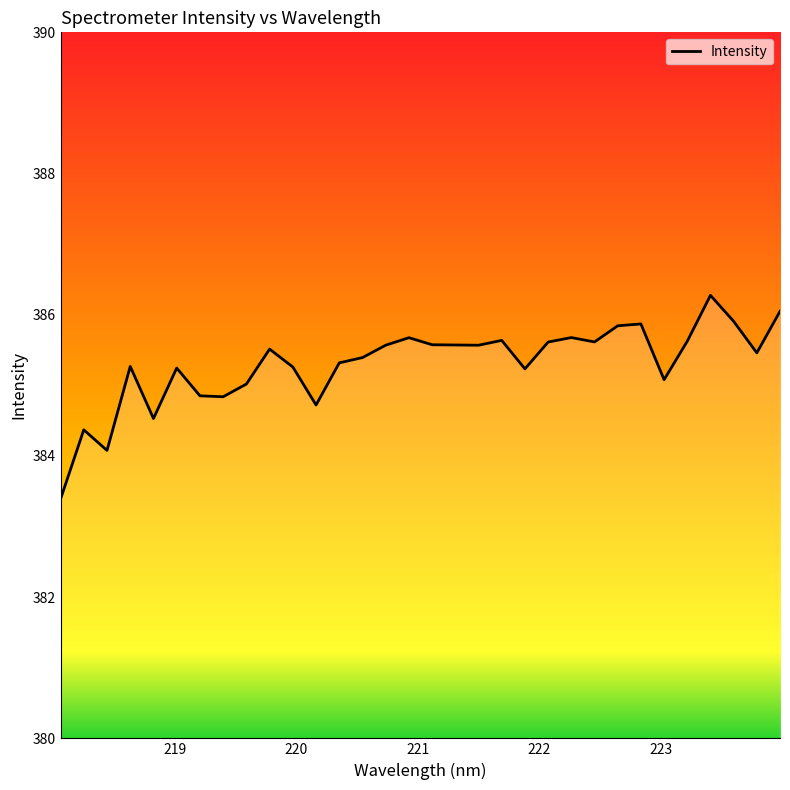

What is the maximum value shown in the chart?

386.3